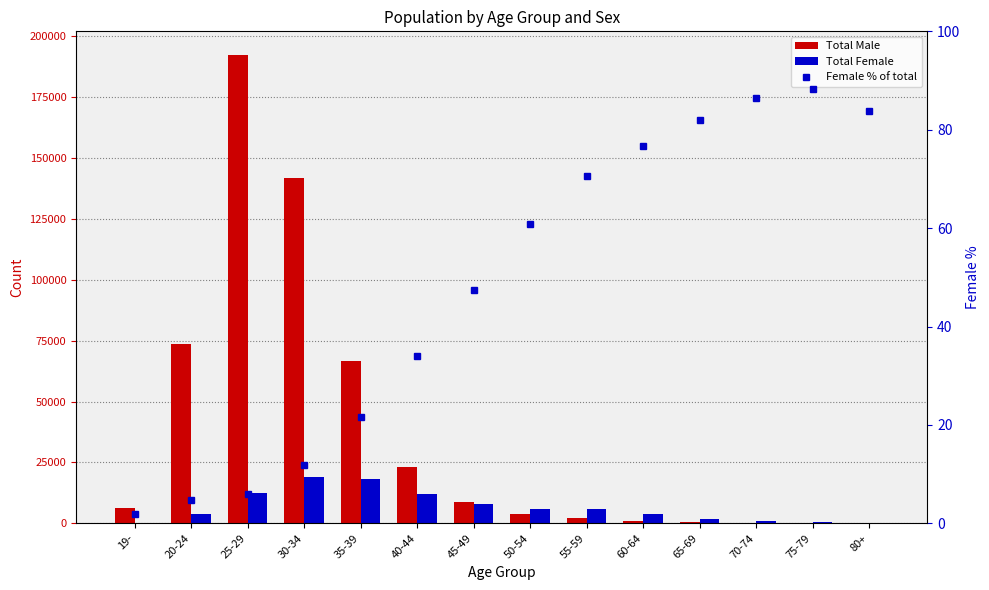

Which has a higher value, 50-54 or 30-34?

30-34